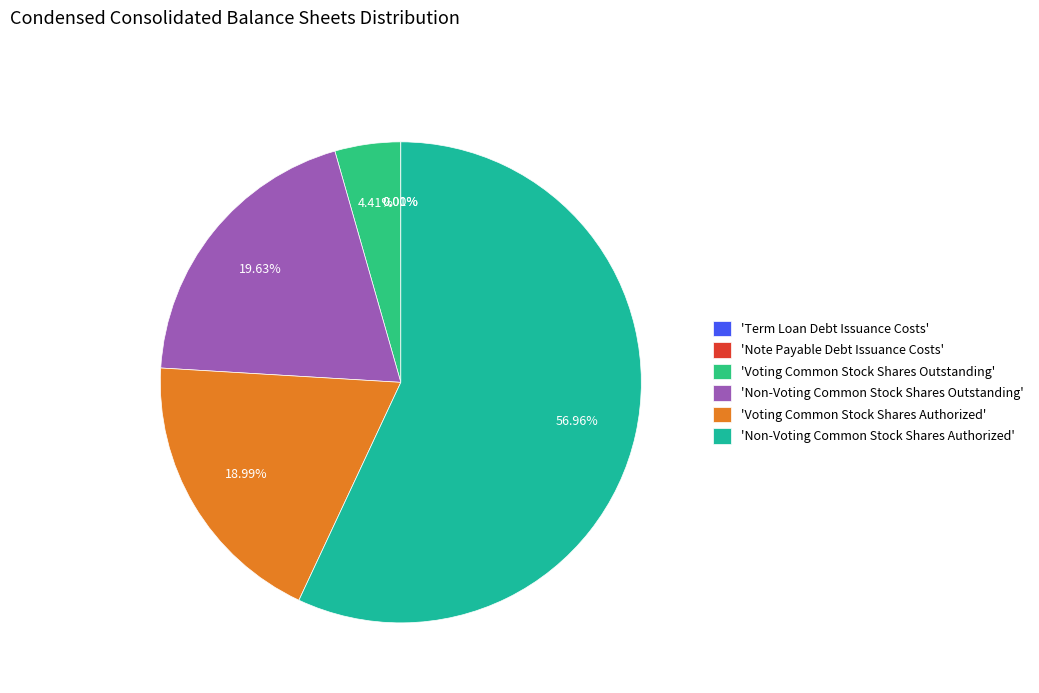

To the nearest percent, what is the difference between the largest and smallest slice percentages?

57%